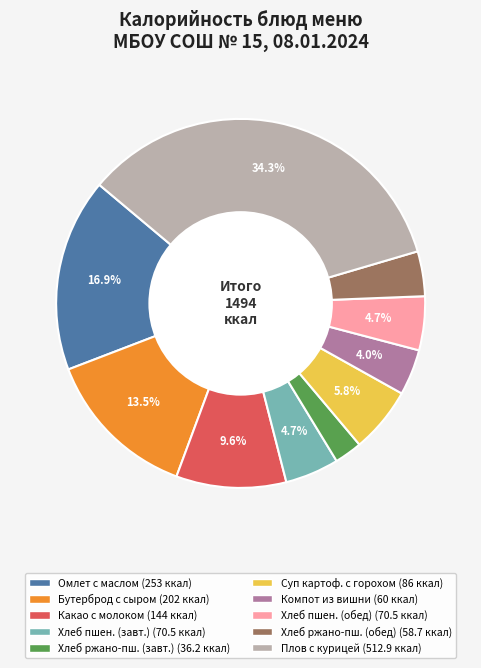

How many slices are in this pie chart?

10